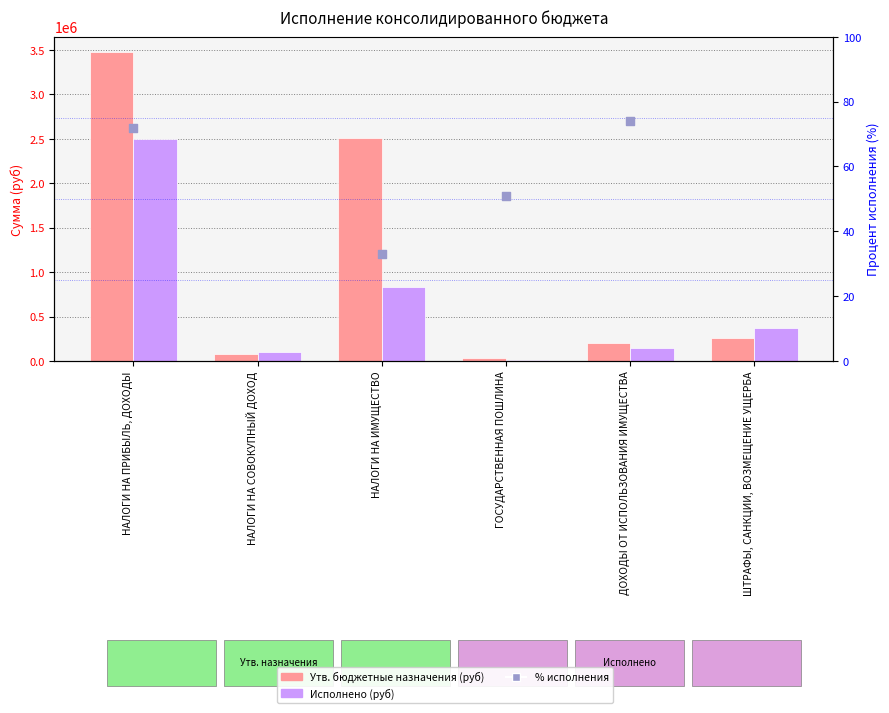

At which category is the sum across all series the highest?

НАЛОГИ НА ПРИБЫЛЬ, ДОХОДЫ